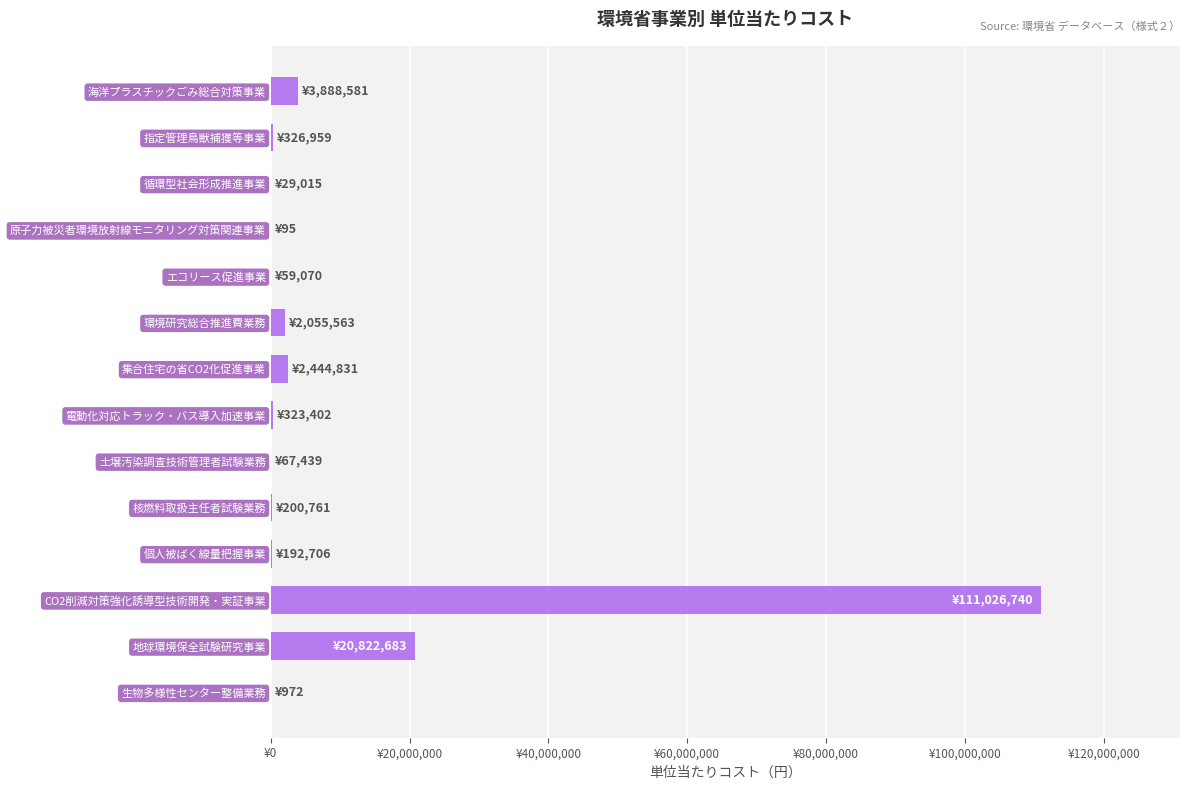

Are the bars horizontal?

Yes